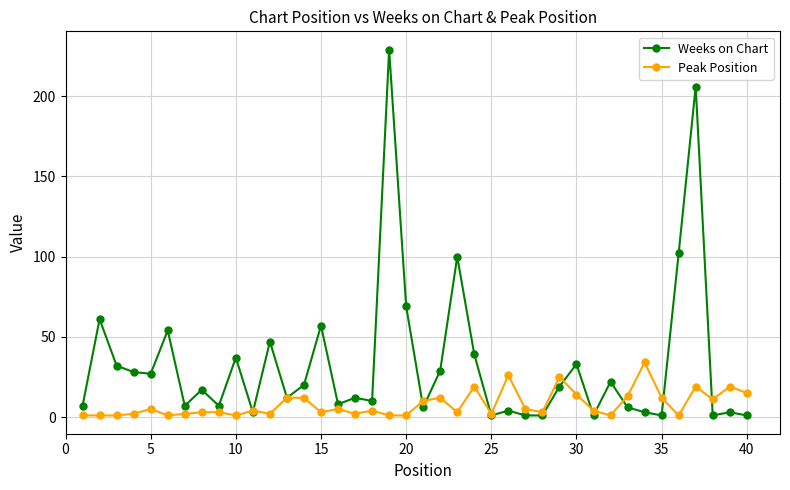

Which series has the widest spread of values?

Weeks on Chart